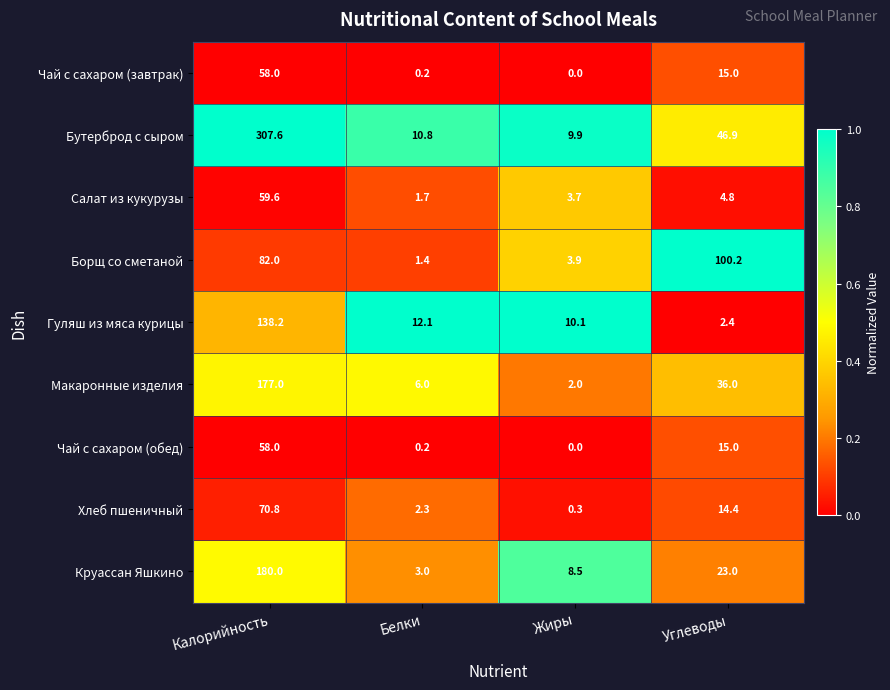

Which label corresponds to the smallest value in the chart?

Жиры